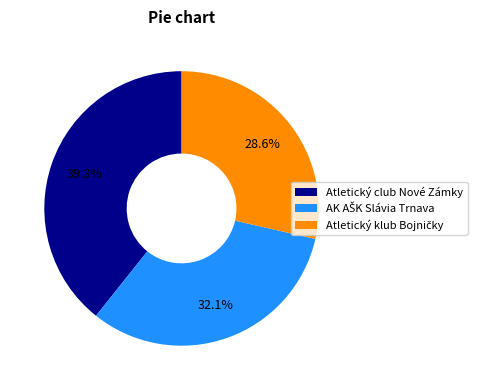

Which slice is the largest?

Atletický club Nové Zámky